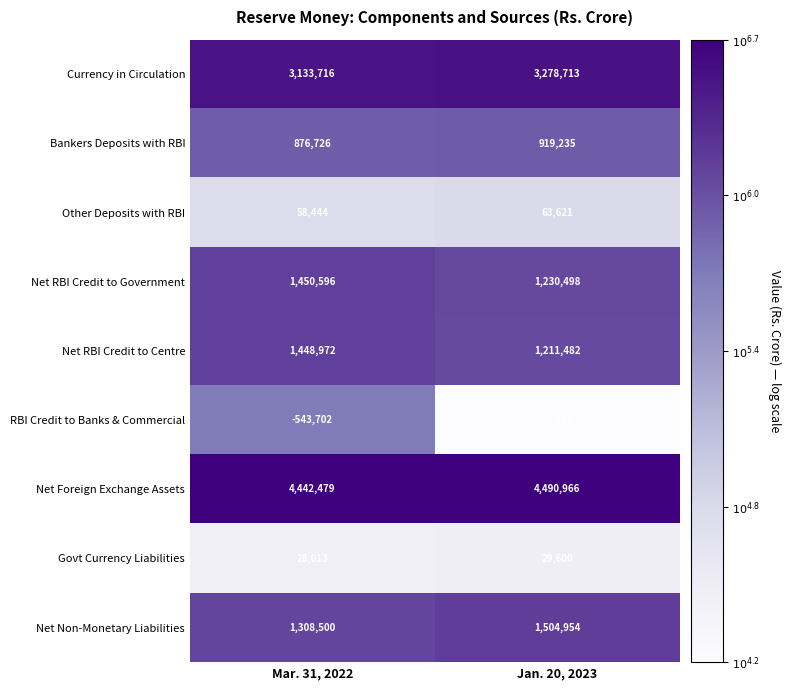

What value does the Govt Currency Liabilities series have at Mar. 31, 2022, to the nearest 10?

28010